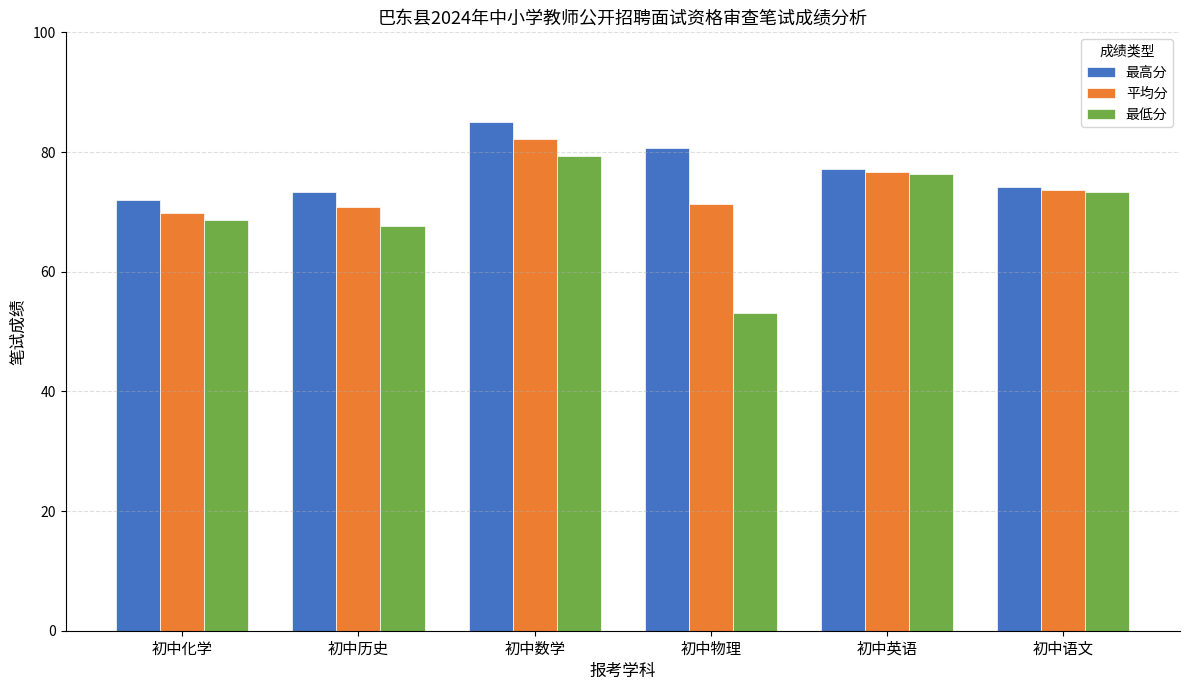

What value does the 最高分 series have at 初中物理?

80.7